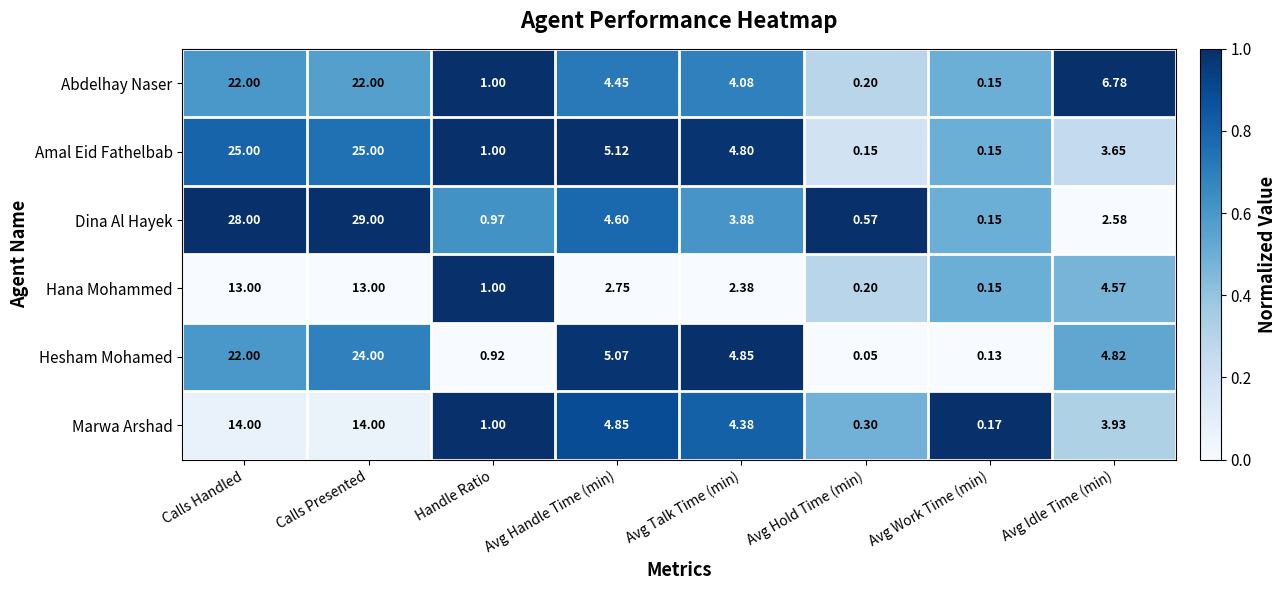

At which category is the sum across all series the highest?

Calls Presented